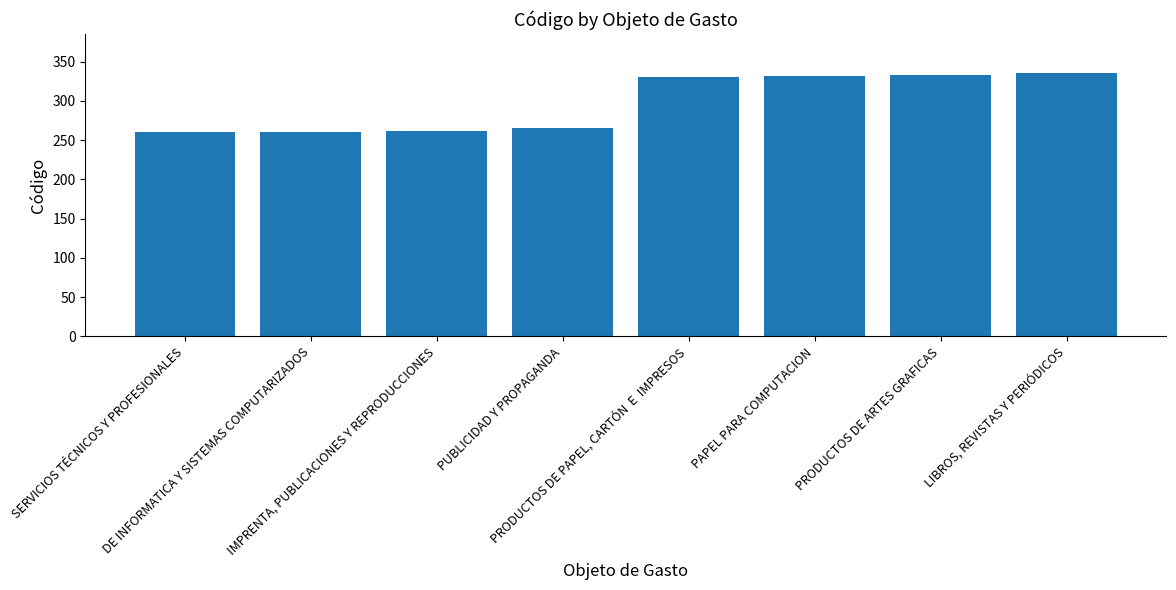

List the labels in order of value, largest first.

LIBROS, REVISTAS Y PERIÓDICOS, PRODUCTOS DE ARTES GRAFICAS, PAPEL PARA COMPUTACION, PRODUCTOS DE PAPEL, CARTÓN  E  IMPRESOS, PUBLICIDAD Y PROPAGANDA, IMPRENTA, PUBLICACIONES Y REPRODUCCIONES, DE INFORMATICA Y SISTEMAS COMPUTARIZADOS, SERVICIOS TÉCNICOS Y PROFESIONALES